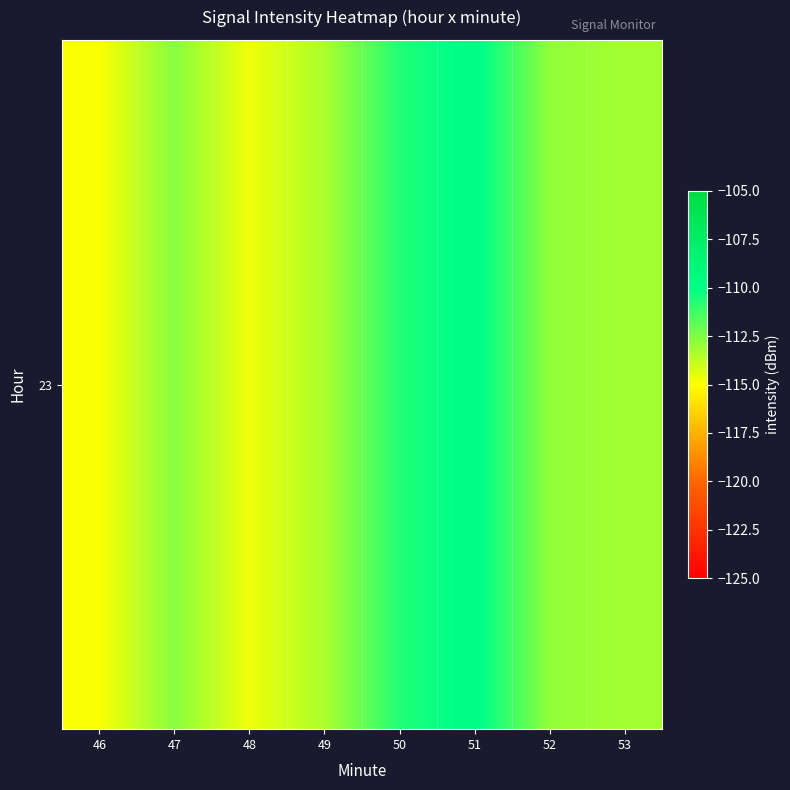

How many data points are less than -112?

6